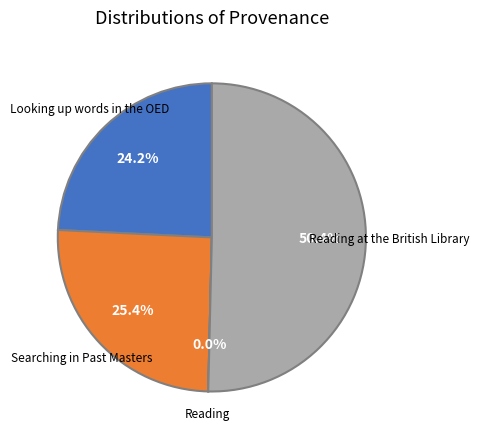

To the nearest percent, what is the average slice percentage?

25%